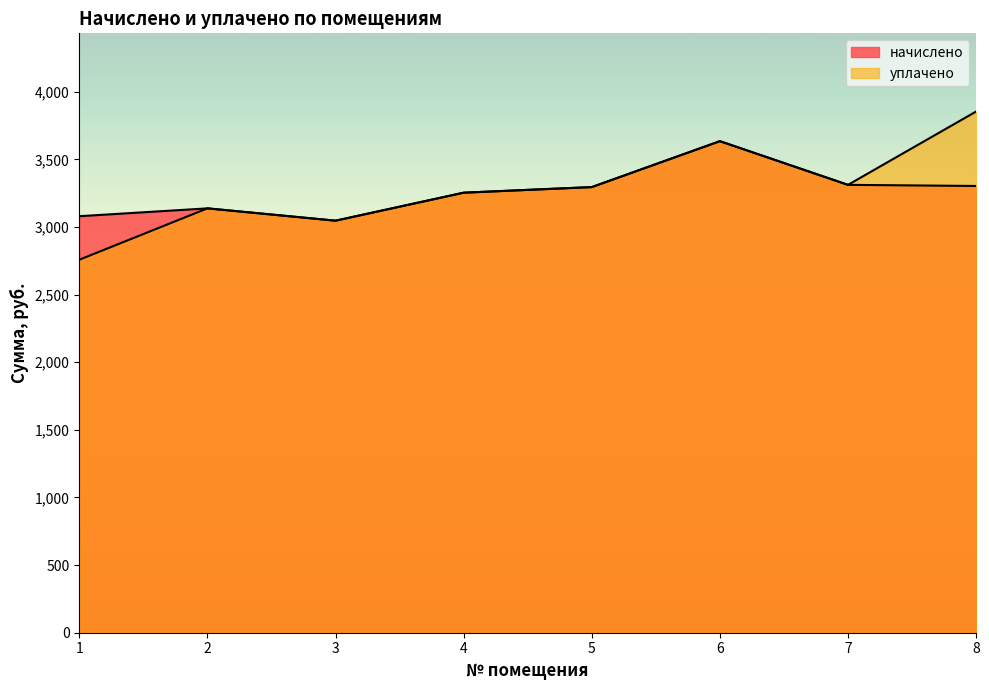

Reading left to right, list all the values displayed in this chart.

начислено: 3080.2	3138.1	3047.0	3254.0	3295.4	3634.9	3312.0	3303.7
уплачено: 2758.2	3138.1	3047.0	3254.0	3295.4	3634.9	3312.0	3854.3